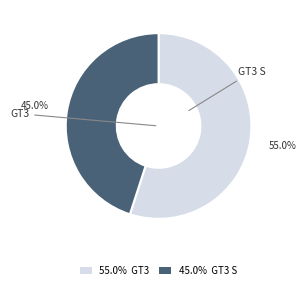

Count the number of slices in the pie.

2